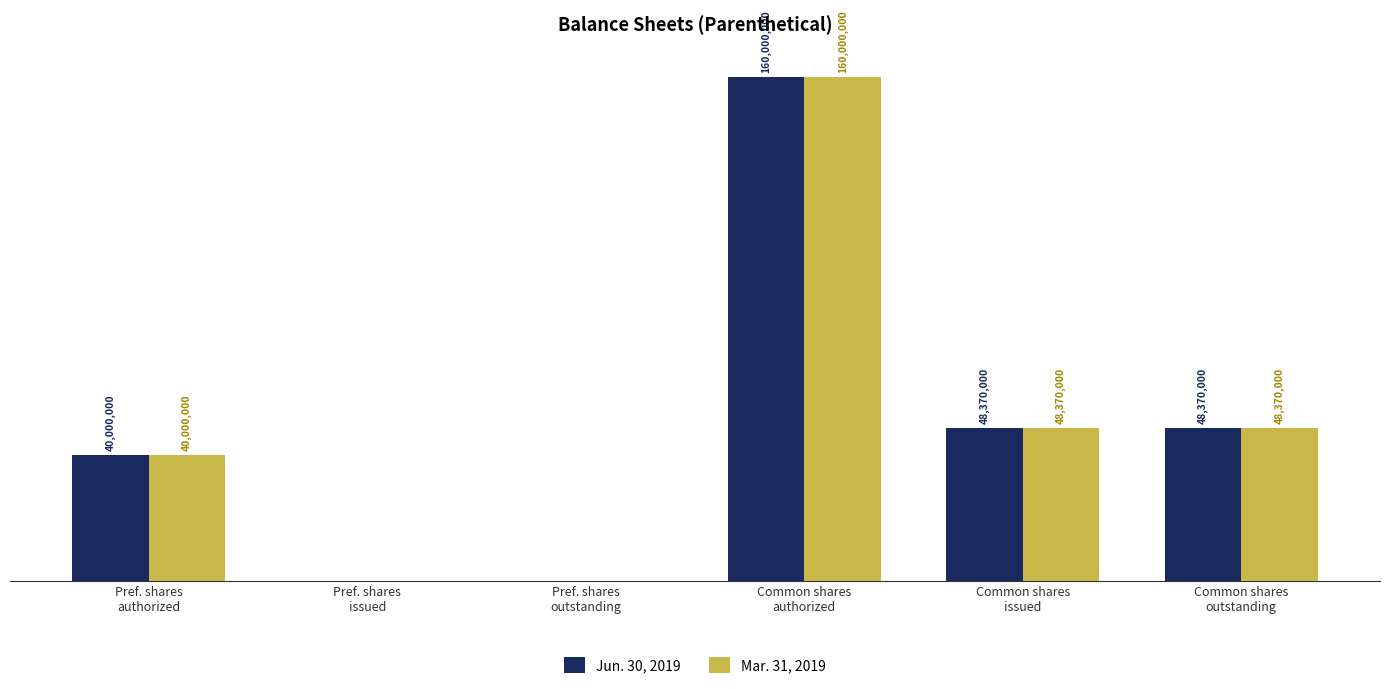

Does the chart contain stacked bars?

No